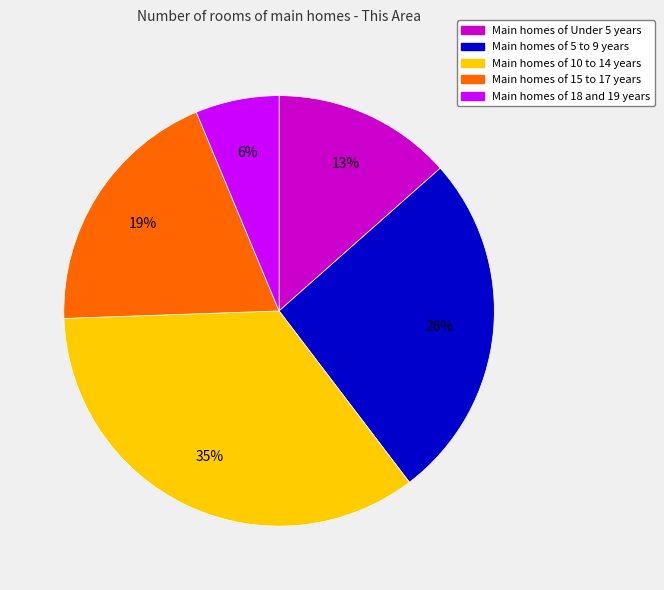

Is the sum of Main homes of 15 to 17 years and Main homes of 18 and 19 years greater than half?

No